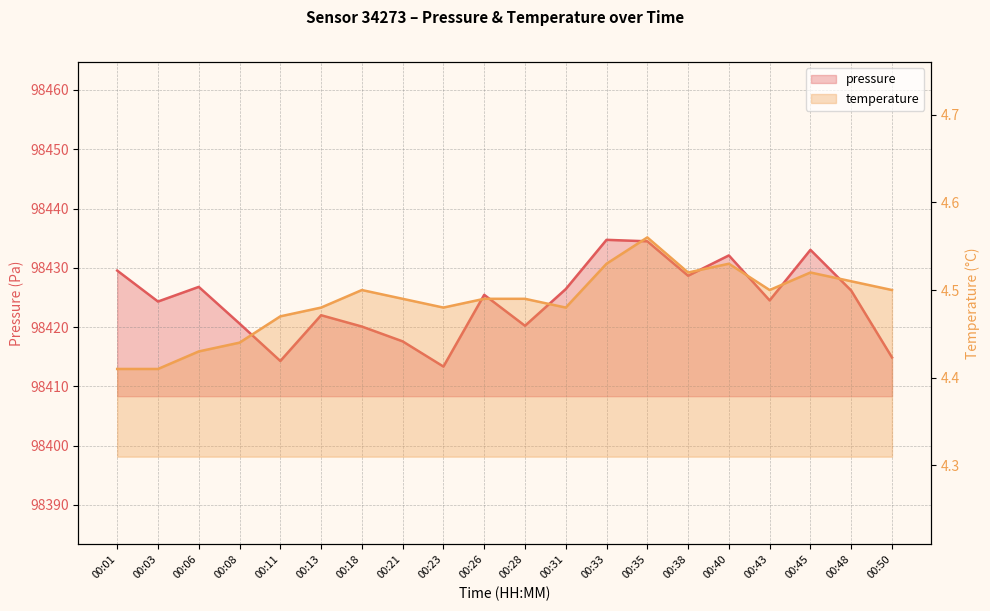

At which category does pressure reach its first local peak?

00:06